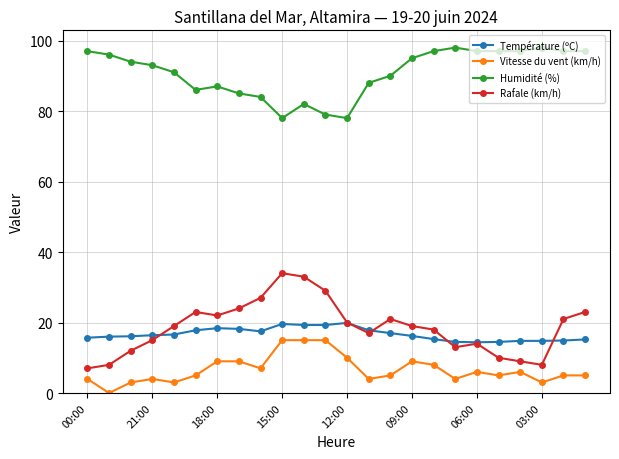

List the series in order of their peak value, highest first.

Humidité (%), Rafale (km/h), Température (ºC), Vitesse du vent (km/h)